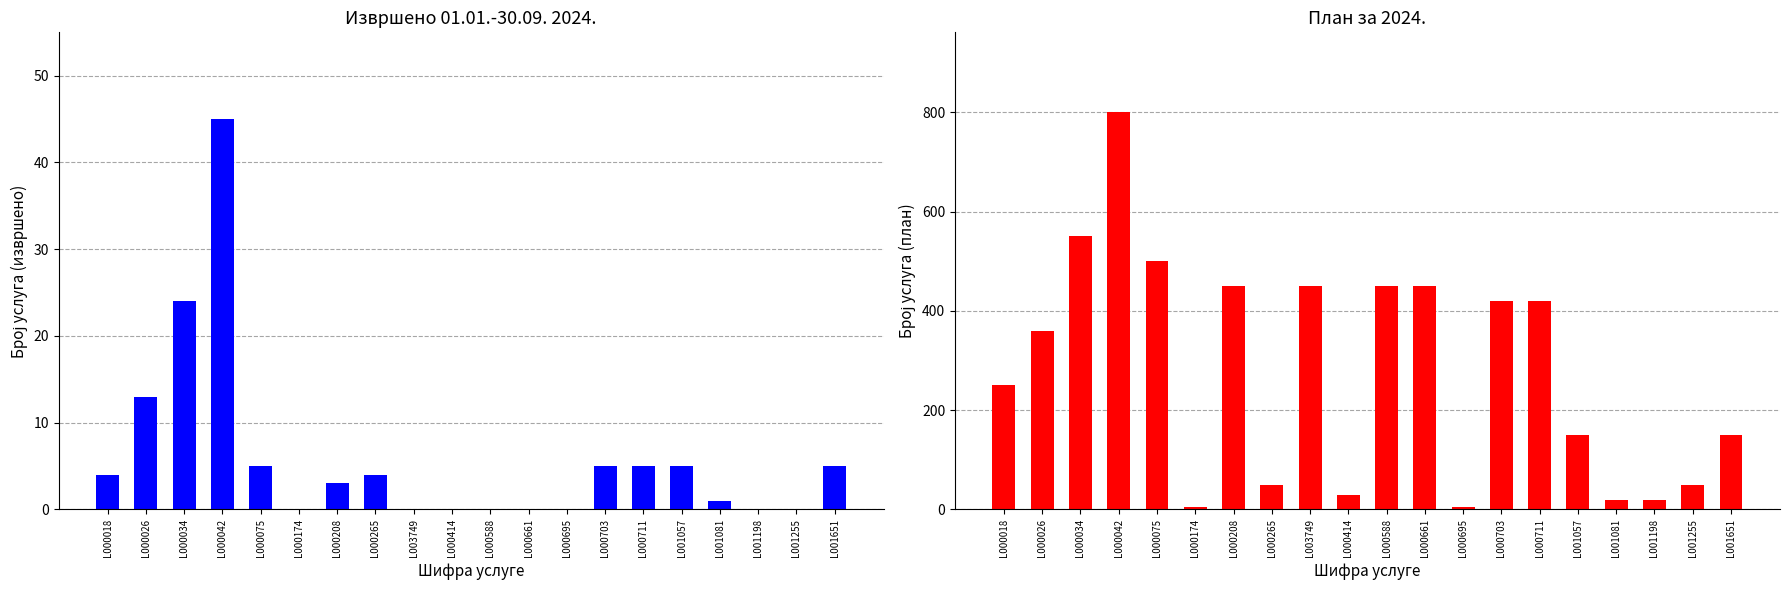

What is the sum of all План за 2024. values?

5578